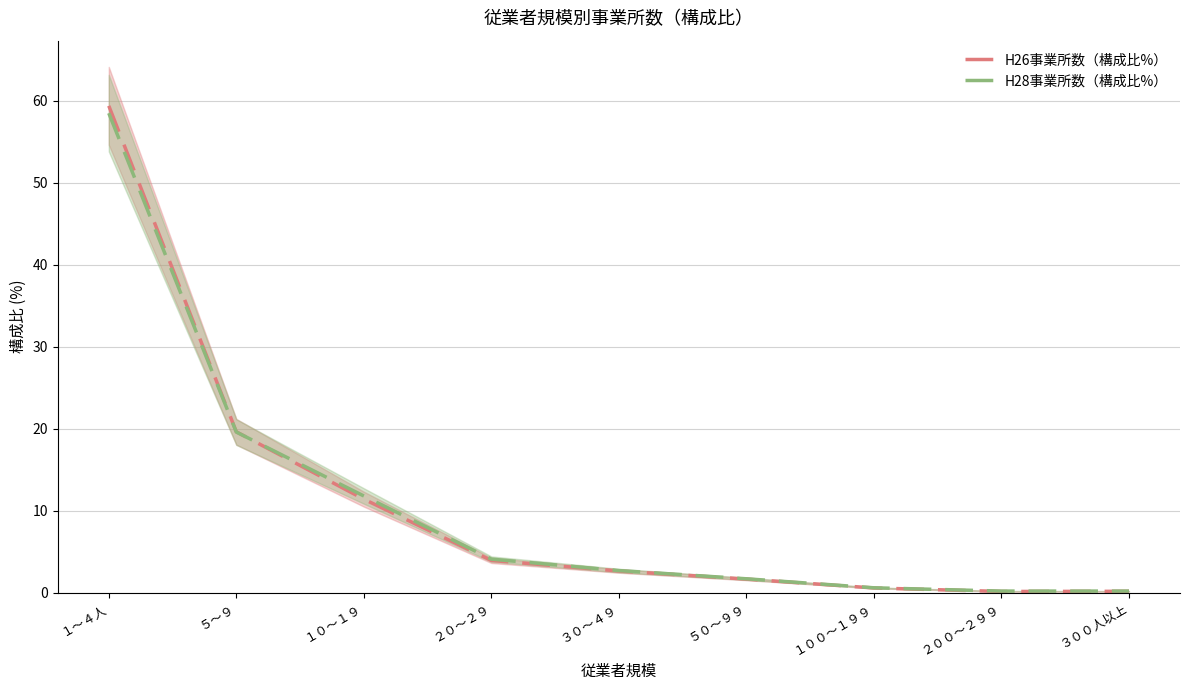

What is the difference between the maximum and second lowest values in the H26事業所数（構成比%） series?

59.2